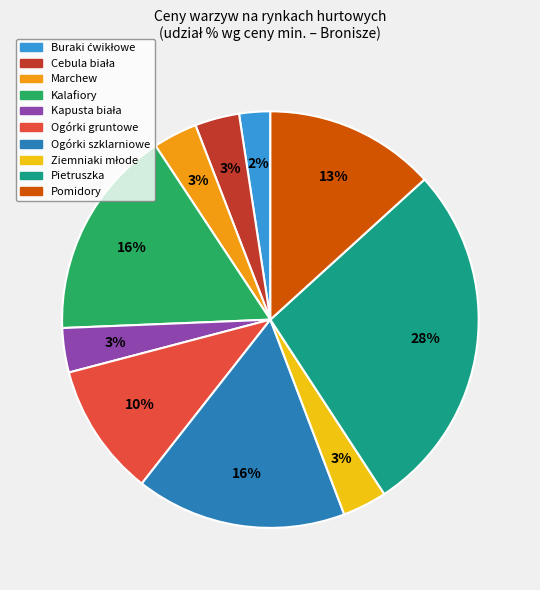

How many slices are in this pie chart?

10